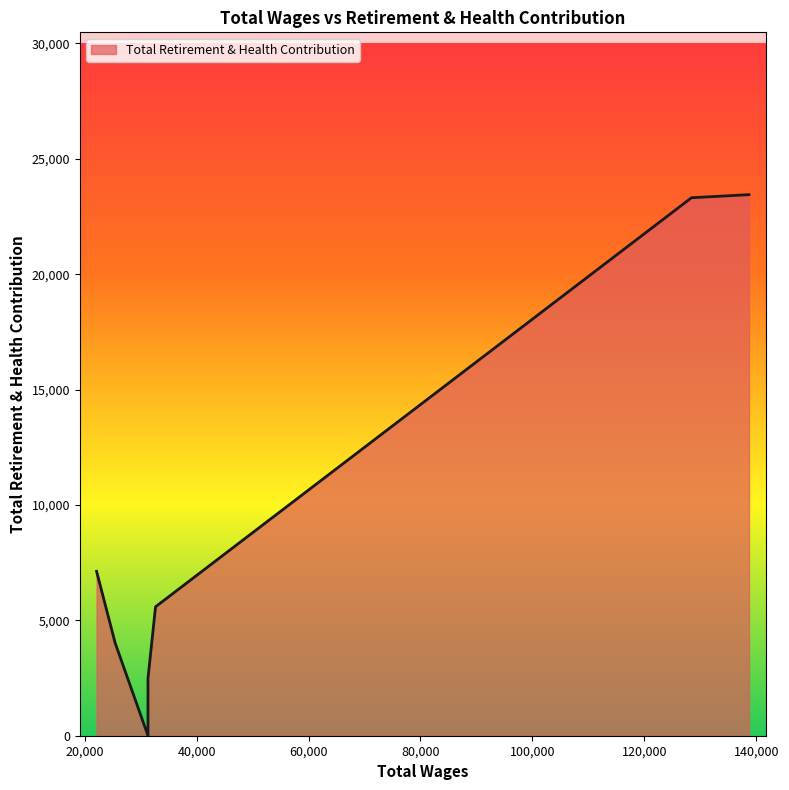

What is the difference between the values at 22129.0 and 32664.0?

1536